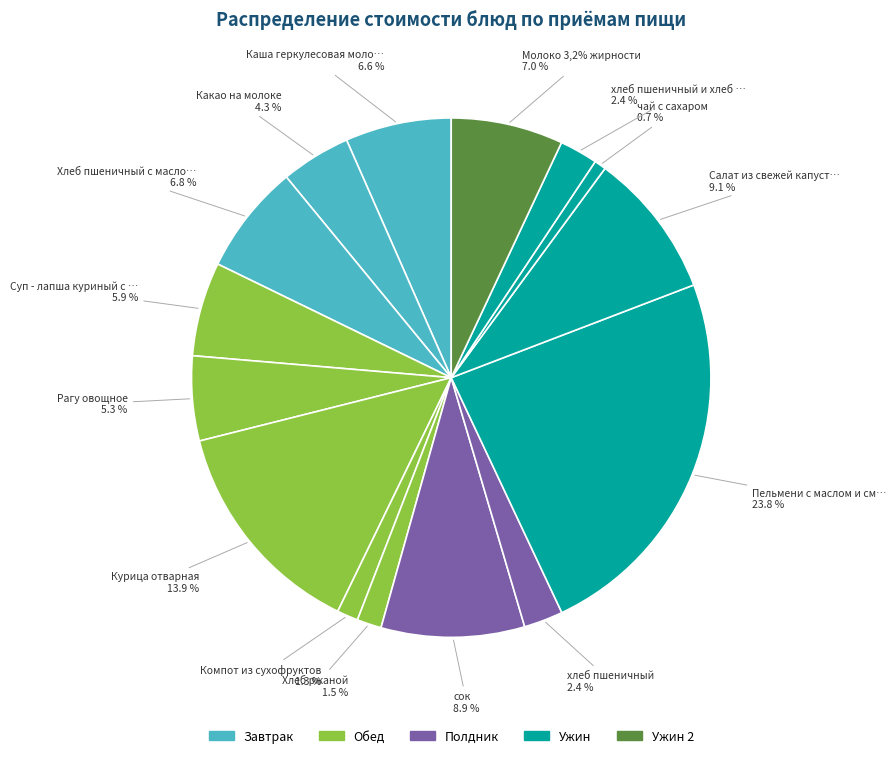

Combined, what portion of the pie is Молоко 3,2% жирности and Суп - лапша куриный с гренками?

12.8%